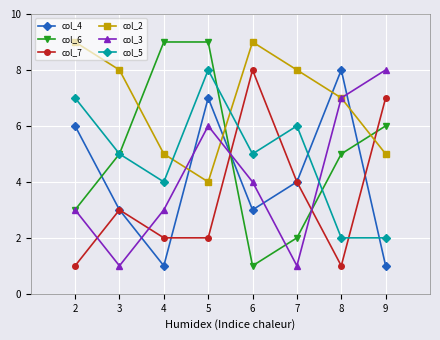

What is the approximate value of col_5 at 3?

5